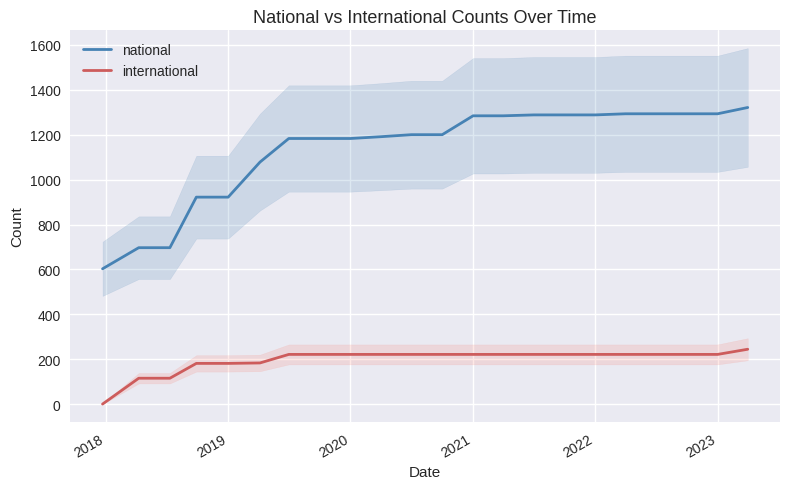

True or false: international has a value of 372 at 2022.

False